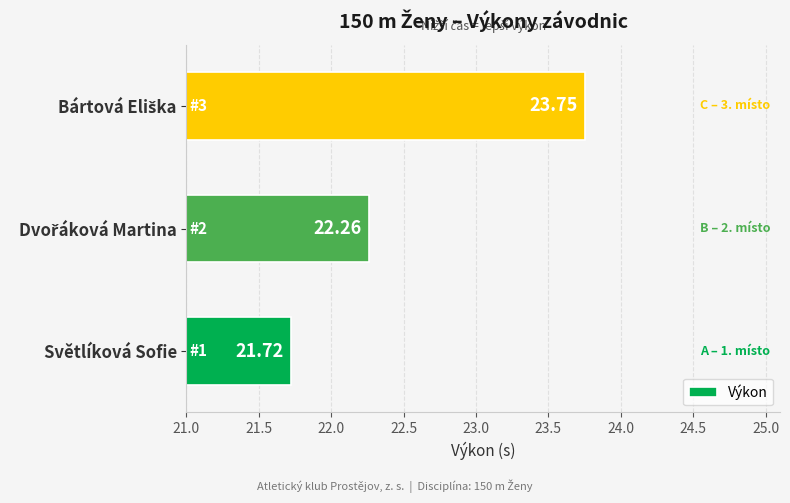

What is the difference between the maximum and minimum values?

2.0